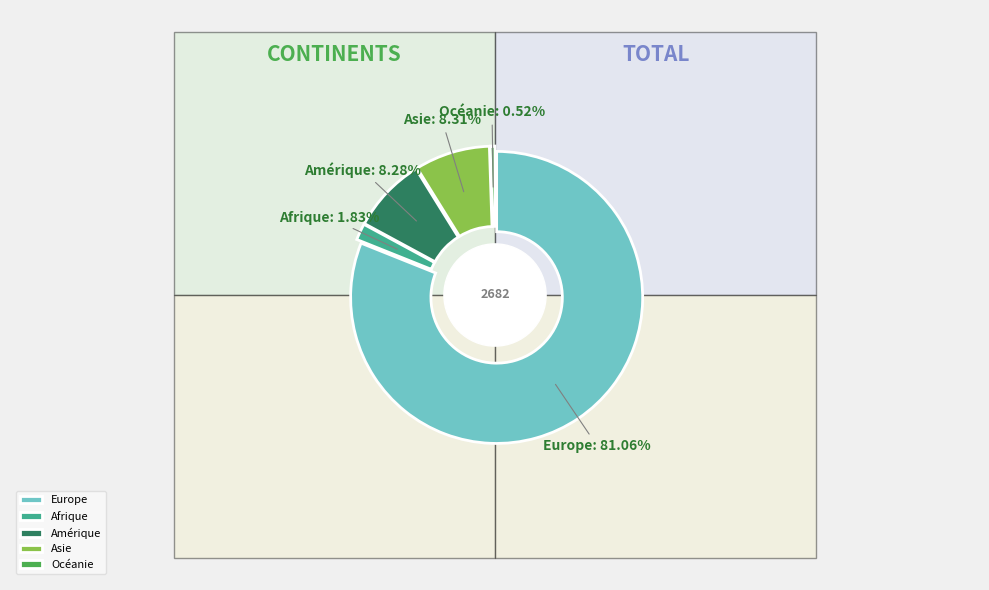

To the nearest percent, what percentage of the pie is Amérique?

8%